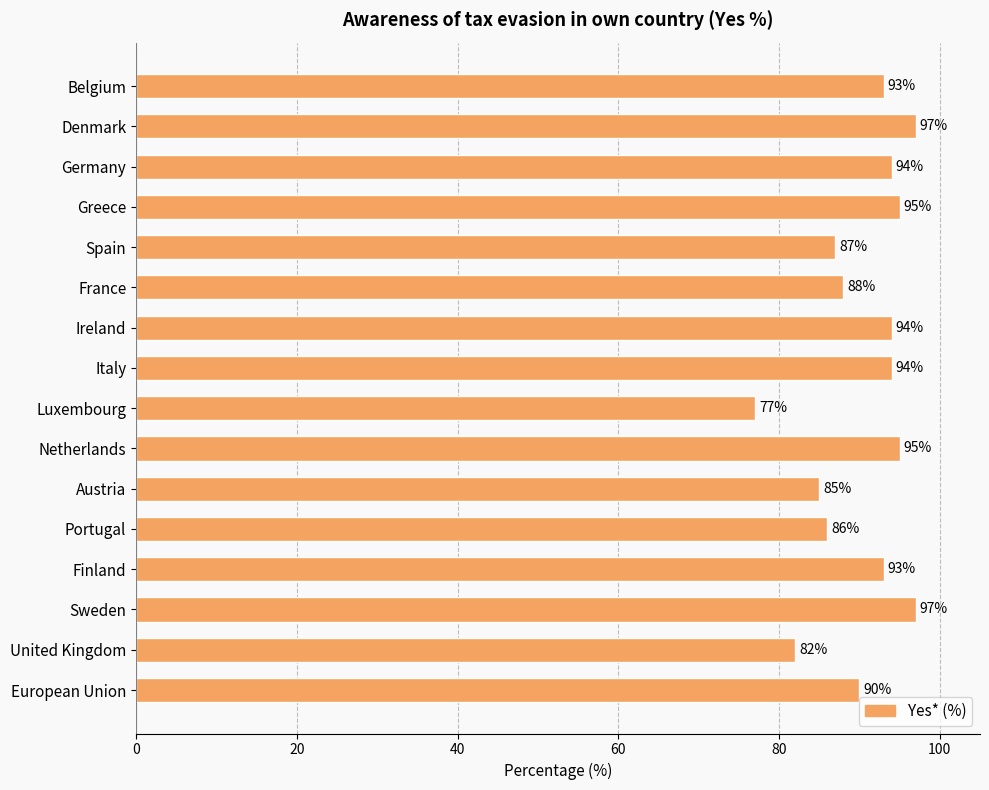

At which category does the chart reach its minimum across all series?

Luxembourg